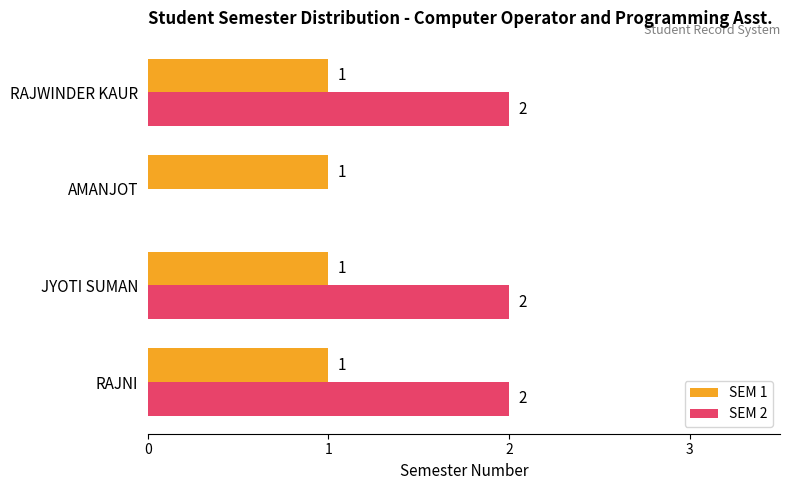

How many SEM 2 values are between 2 and 3?

3